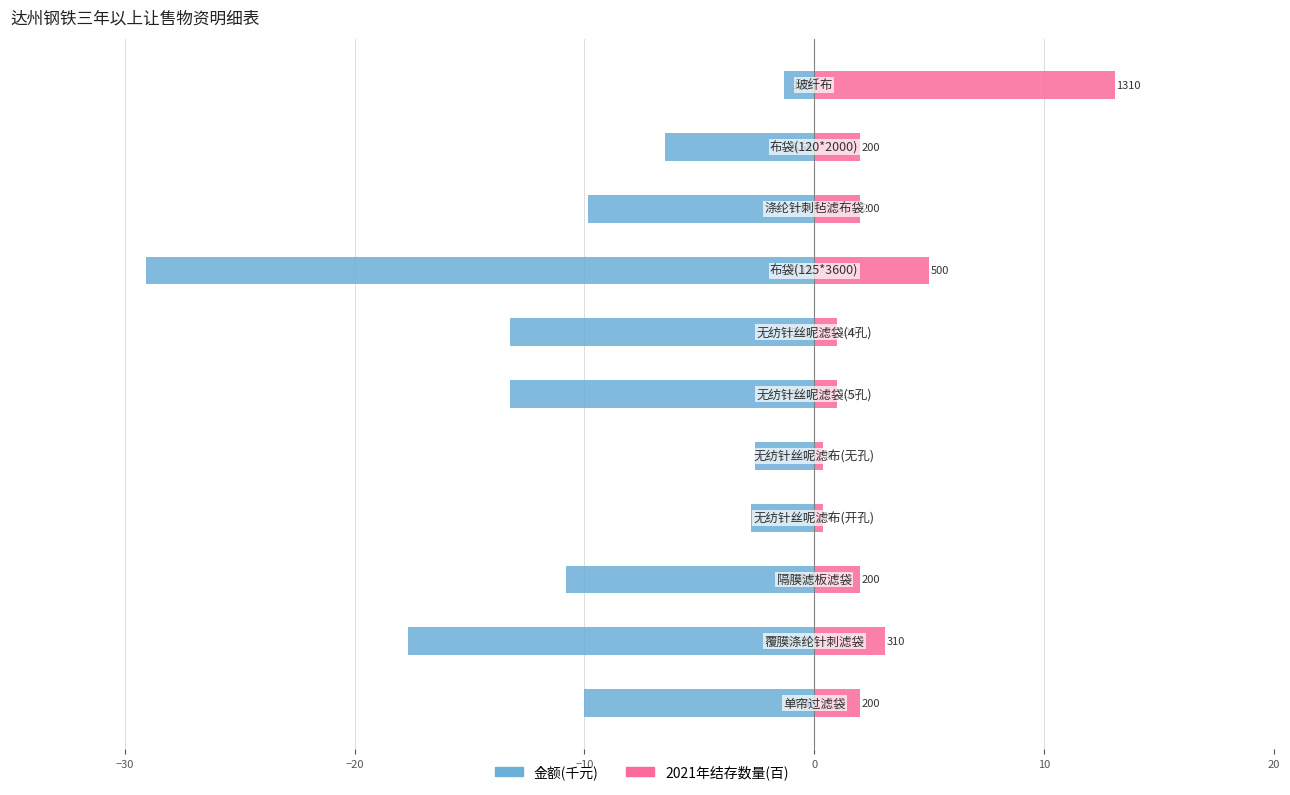

Rank the series by their maximum value, from lowest to highest.

金额(千元), 2021年结存数量(百)